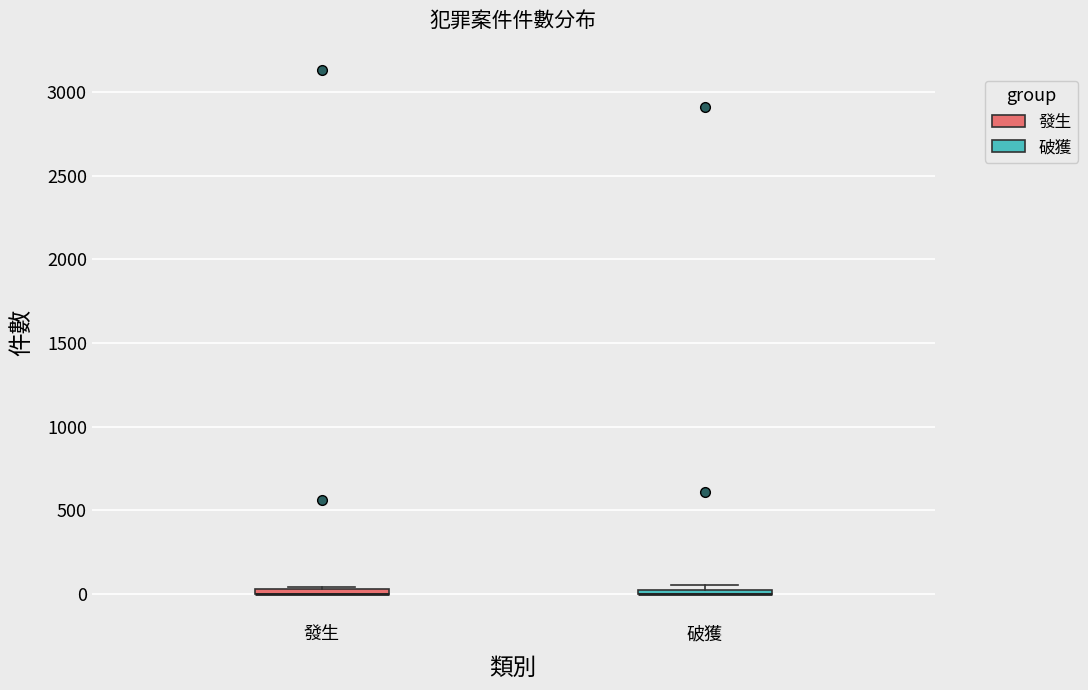

Where is the lower edge of the box for 發生 on the y-axis? The values are not printed on the chart, so give them approximately, as read against the axis.

0